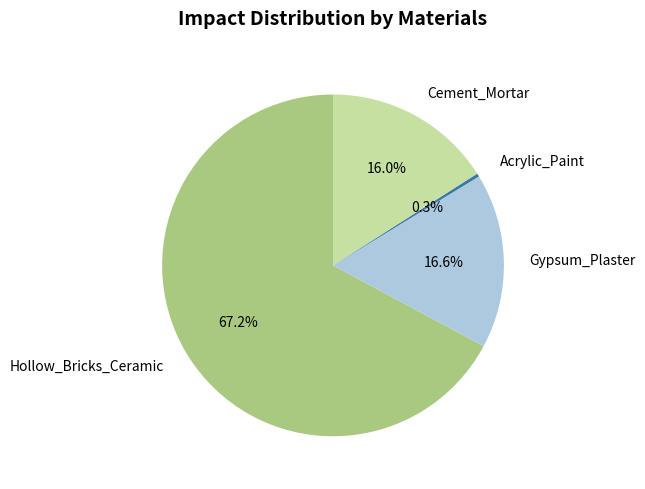

How many slices are in this pie chart?

4